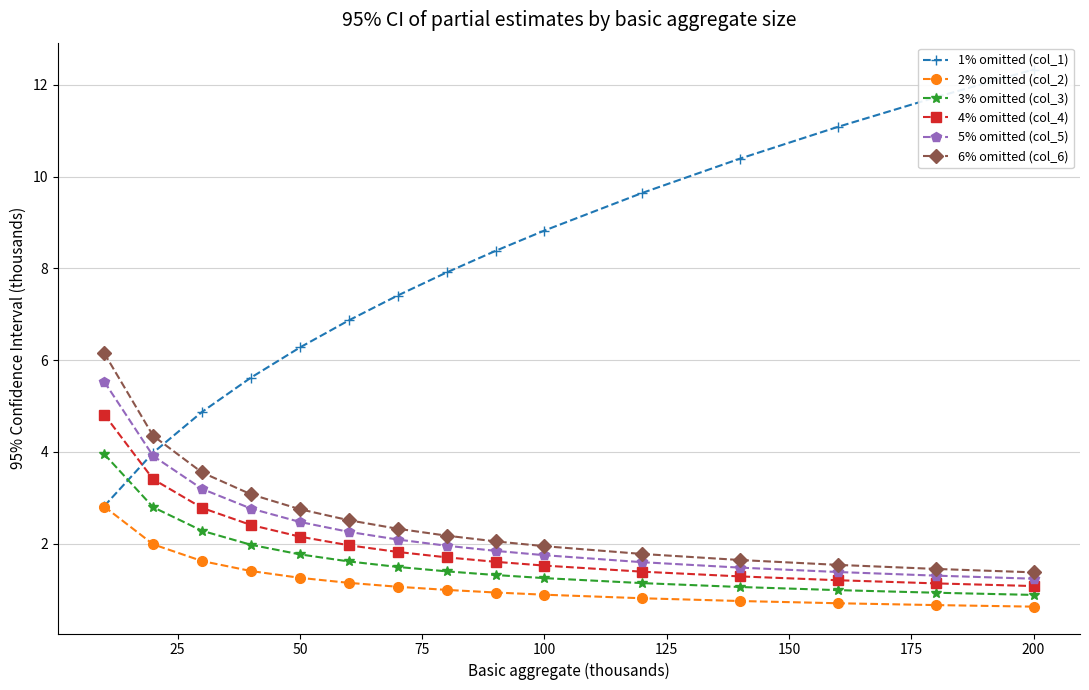

How many categories are shown in the chart?

15